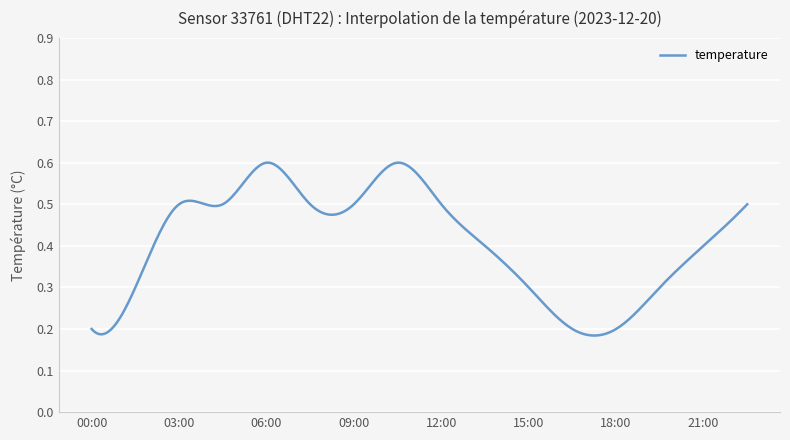

Rank the categories by value from highest to lowest.

06:00, 10:30, 03:00, 04:30, 07:30, 09:00, 12:00, 22:30, 13:30, 21:00, 01:30, 15:00, 19:30, 00:00, 16:30, 18:00